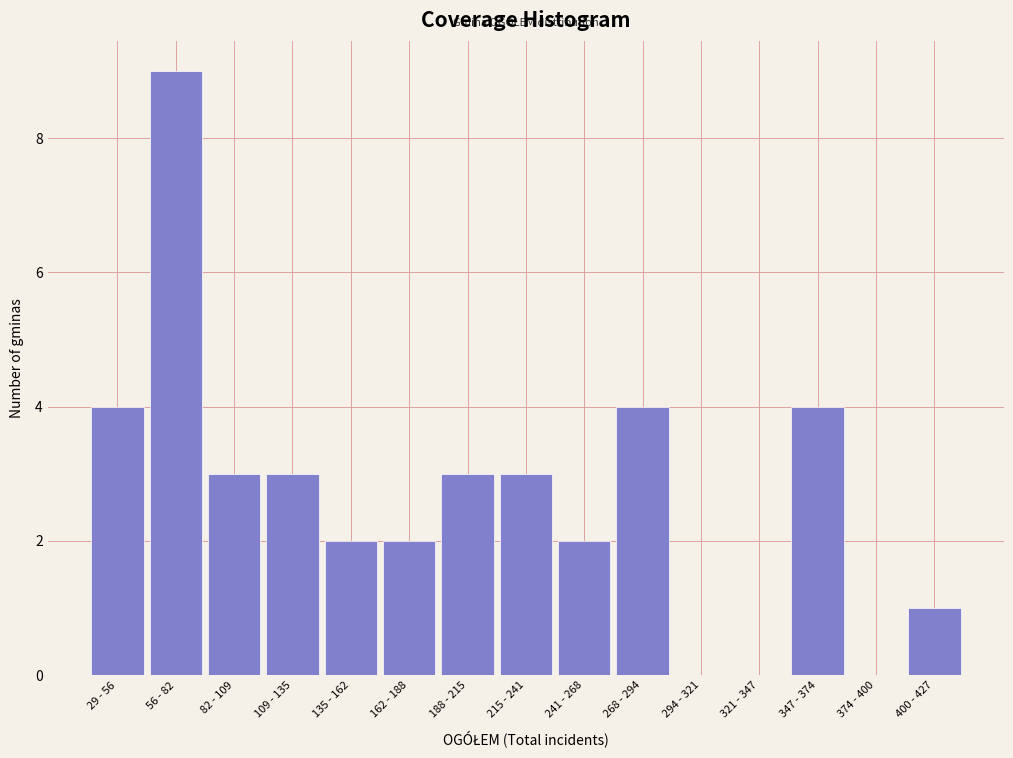

Reading left to right, transcribe all the data shown in this chart.

29 - 56=4	56 - 82=9	82 - 109=3	109 - 135=3	135 - 162=2	162 - 188=2	188 - 215=3	215 - 241=3	241 - 268=2	268 - 294=4	294 - 321=0	321 - 347=0	347 - 374=4	374 - 400=0	400 - 427=1